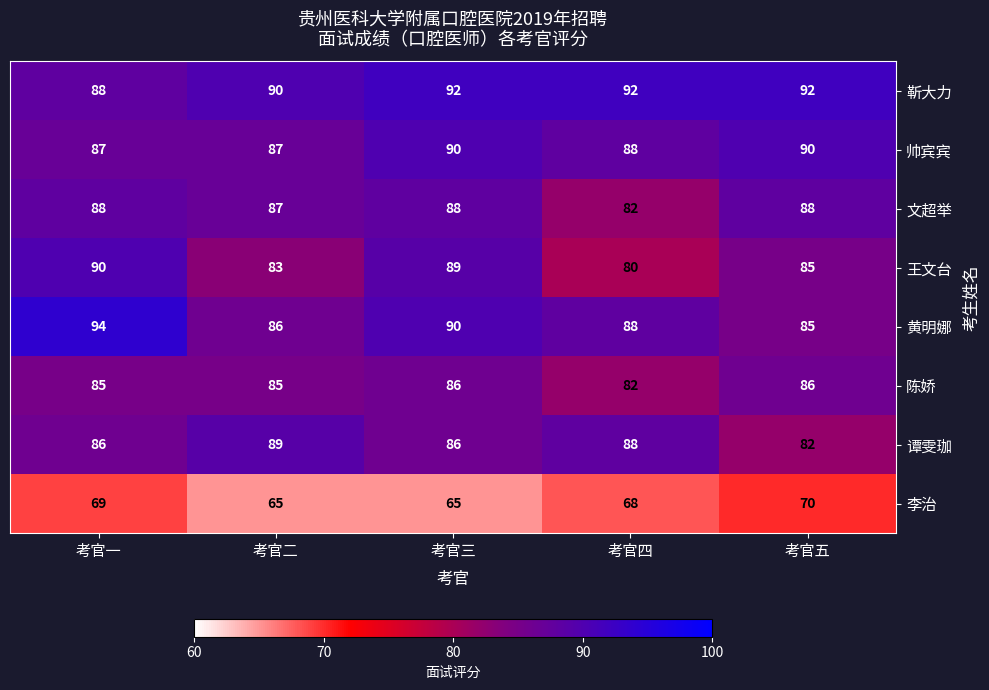

What is the difference between the highest and lowest values at 考官五?

22